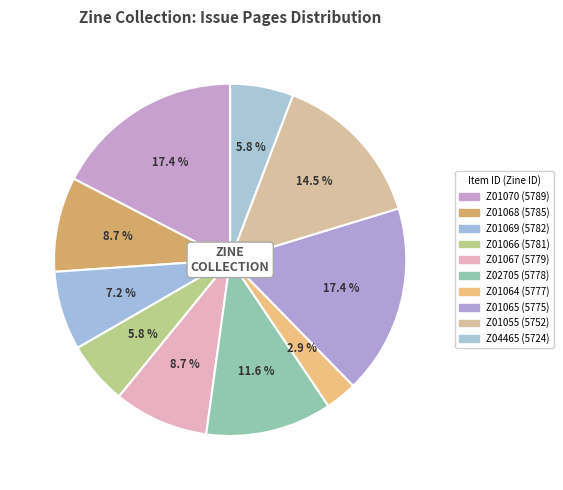

Is Z01066 (5781) the majority of the pie?

No